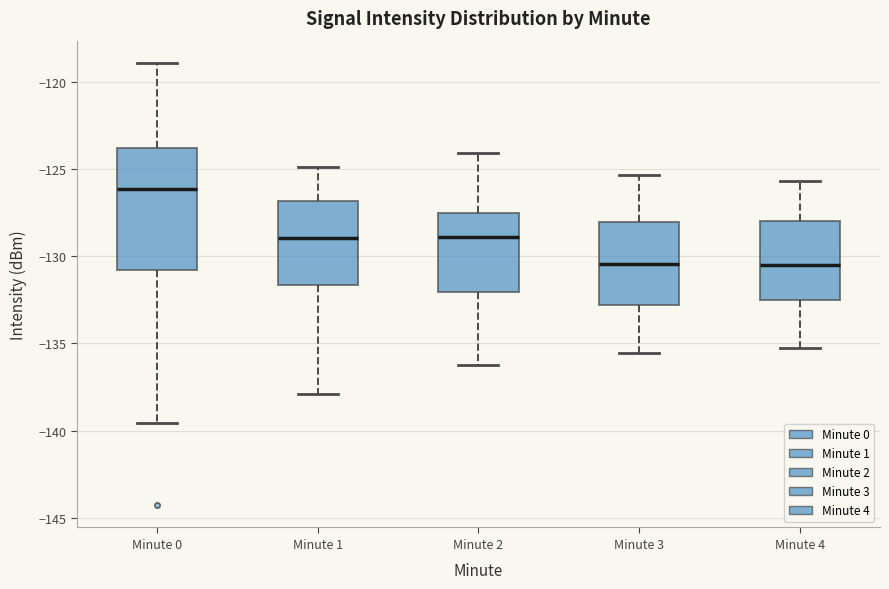

Which box's median line is the highest?

Minute 0